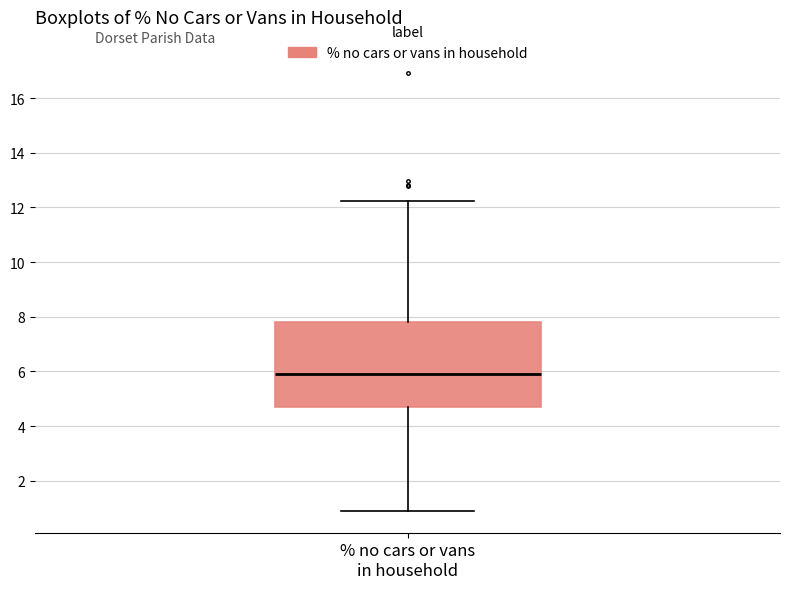

Read this box plot against the y-axis: the position of the median line, the range covered by the box, and the ends of both whiskers. The values are not printed on the chart, so give them approximately, as read against the axis.

median 6.0, box 4.8 to 7.8, whiskers 1.0 to 12.2